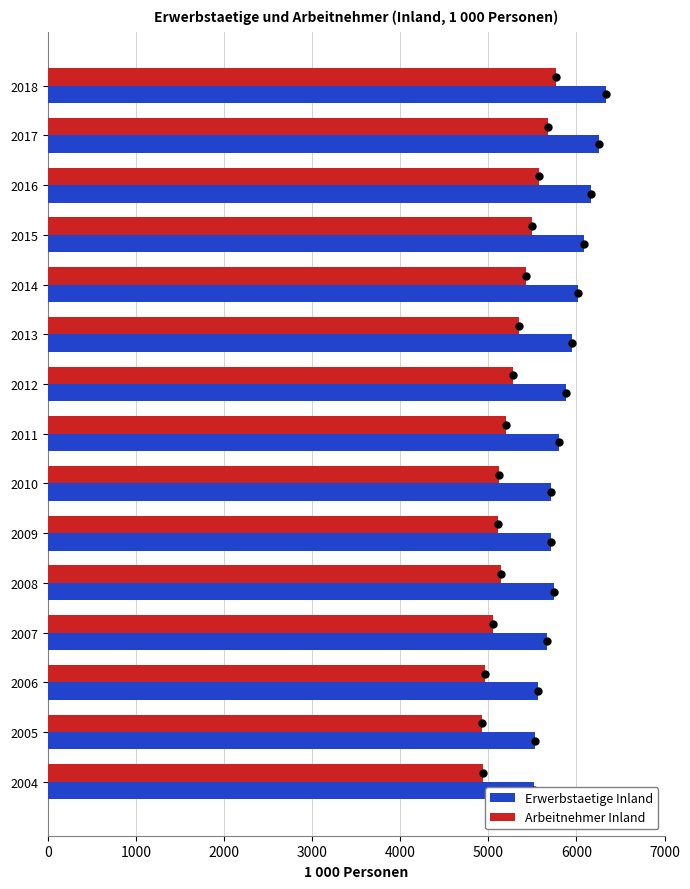

The value of Erwerbstaetige Inland at 2015 is 9321.2. True or false?

False